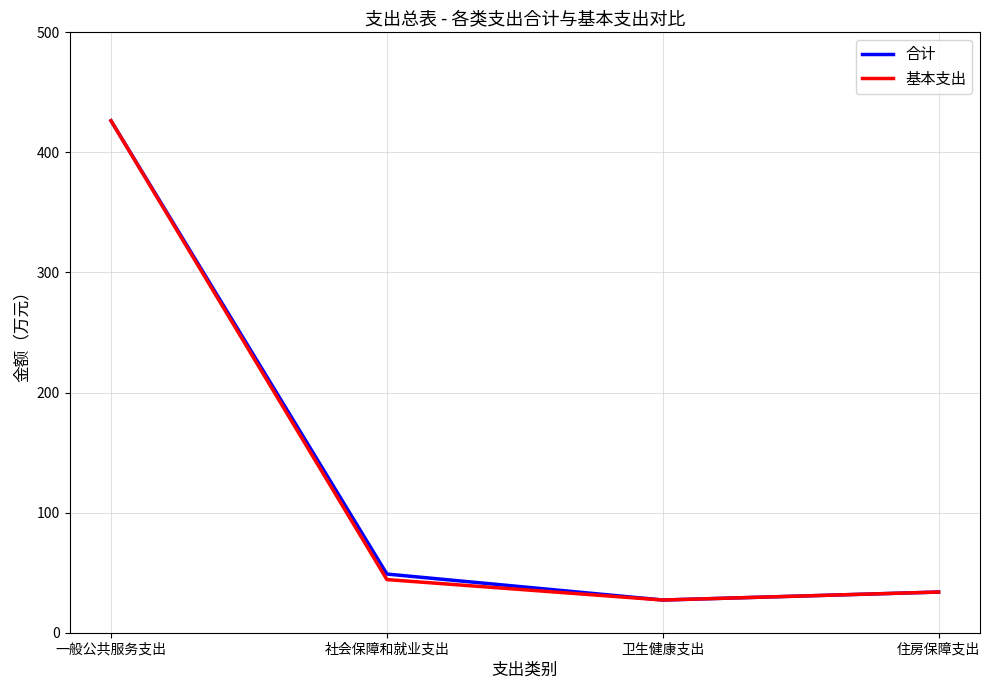

How many lines are shown in the chart?

2